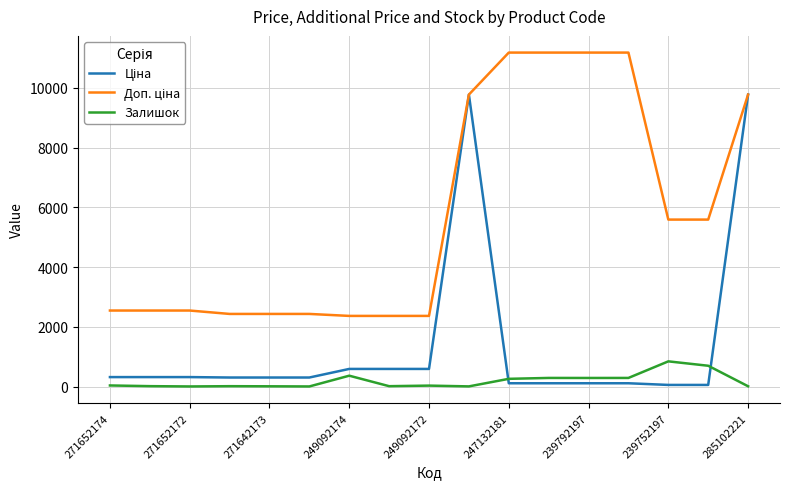

What is the greatest value displayed?

11182.0